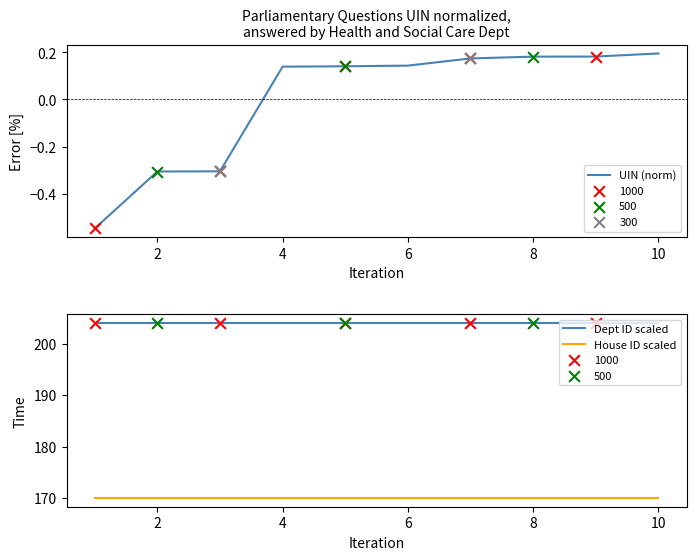

At which category is the sum across all series the highest?

10